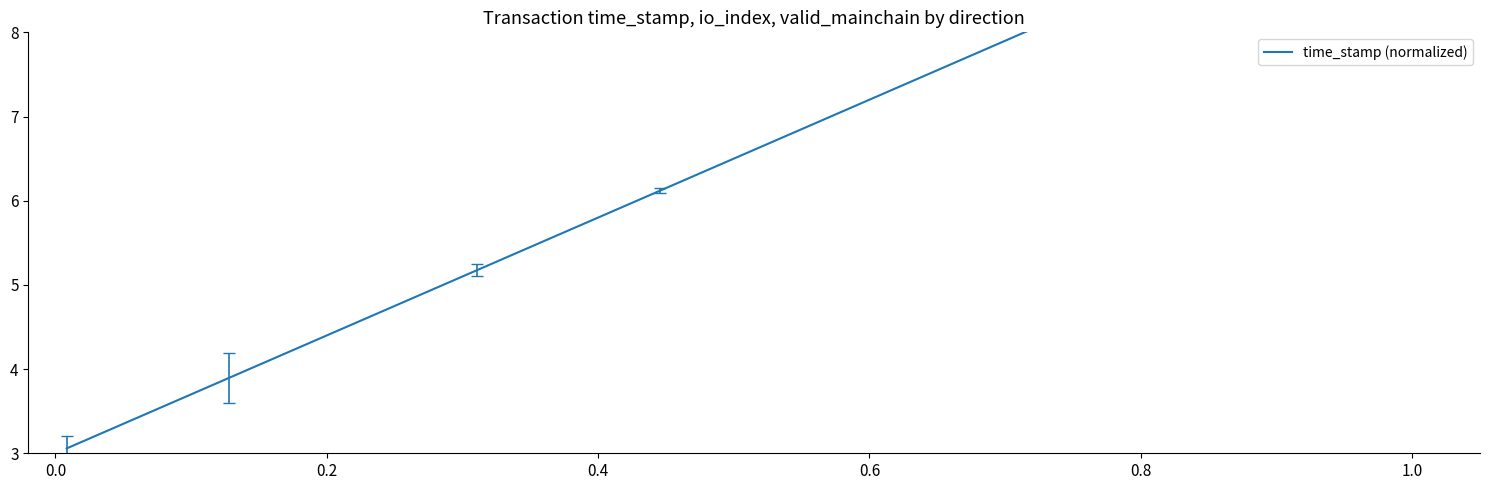

Is this an area chart (filled region under the line)?

No